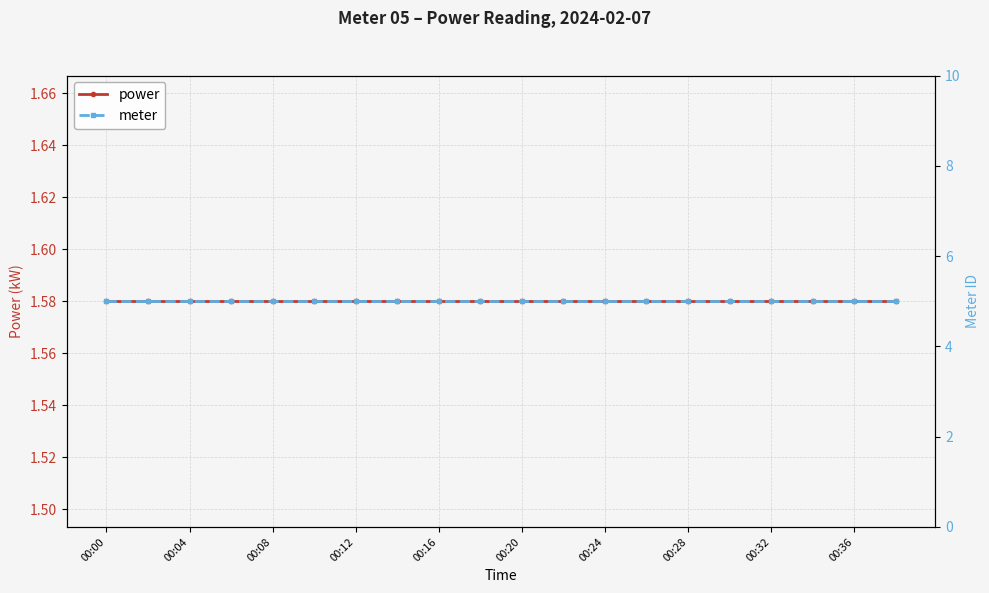

What position from the right is 00:36?

2